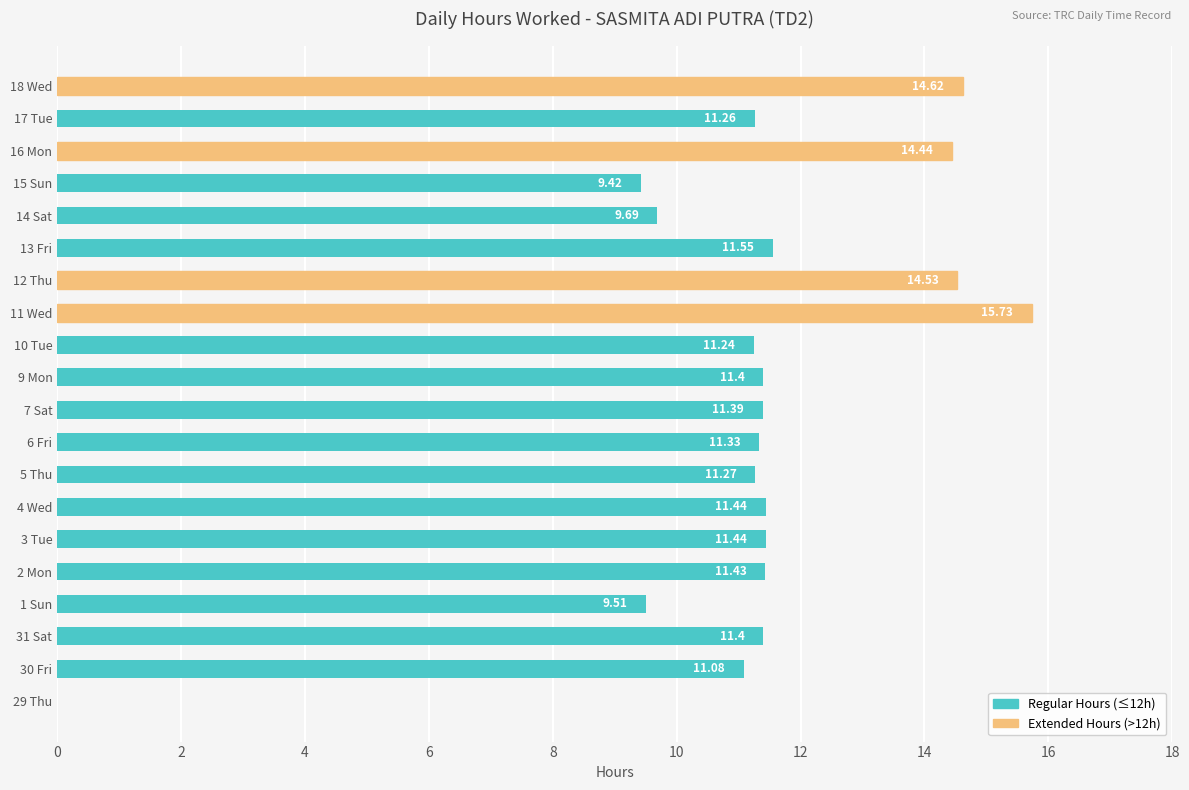

Which label corresponds to the largest value in the chart?

11 Wed